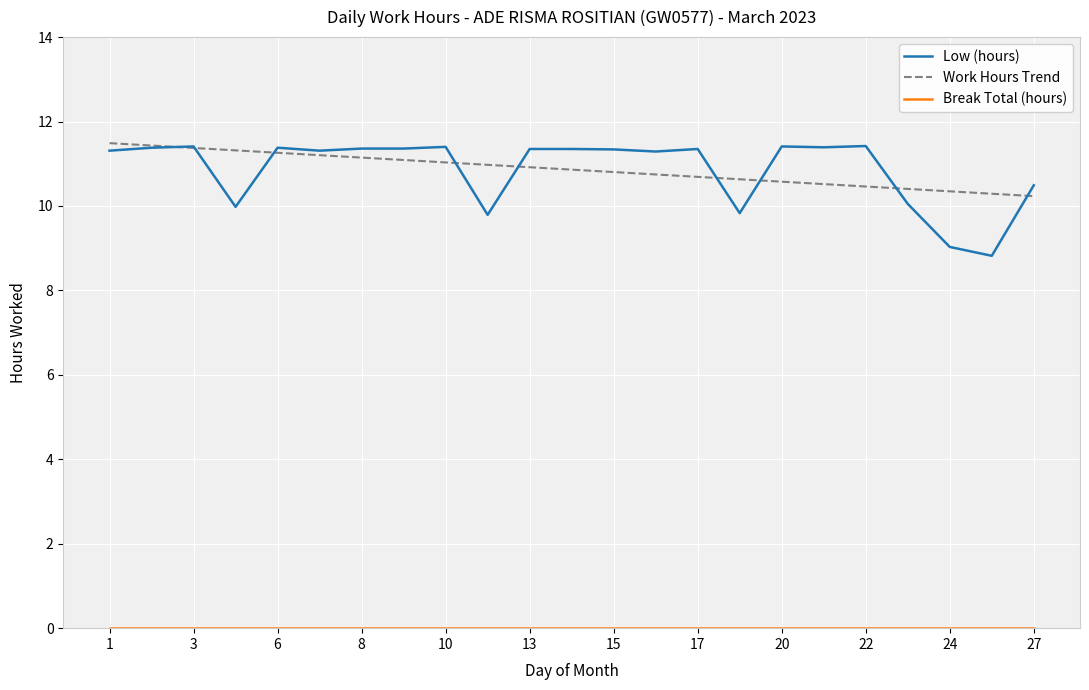

Which series has the largest range (max minus min)?

Low (hours)